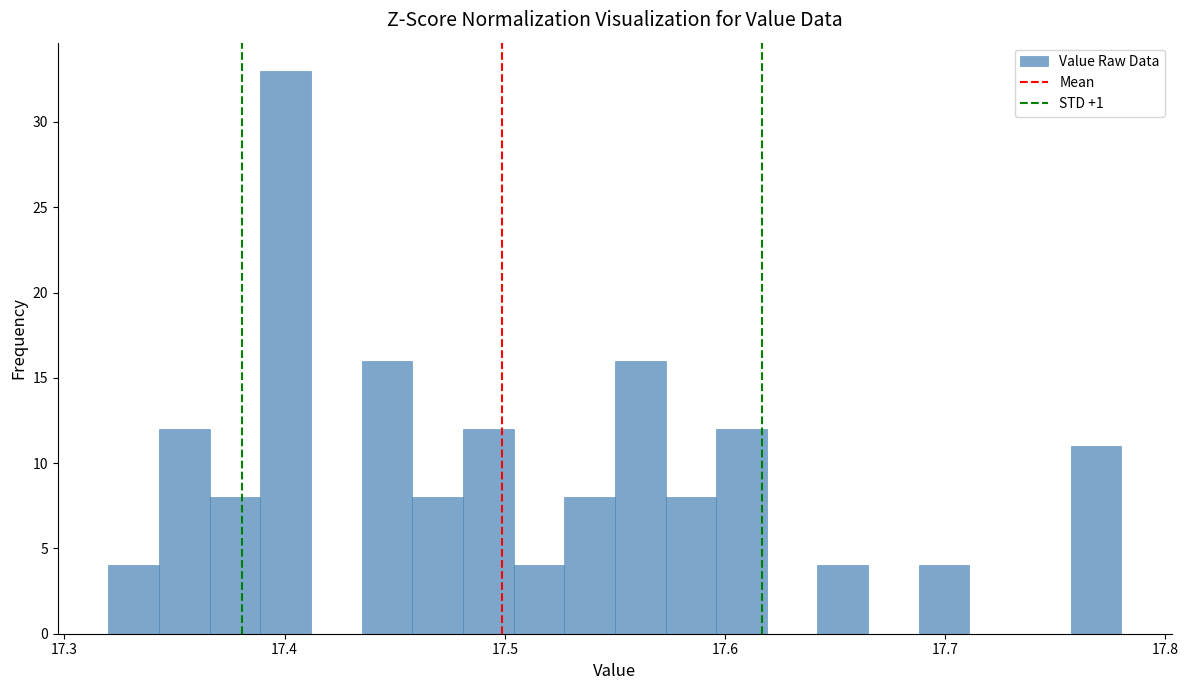

Around what value on the x-axis is the tallest bar? Give the approximate position of its centre, as read against the axis.

17.40